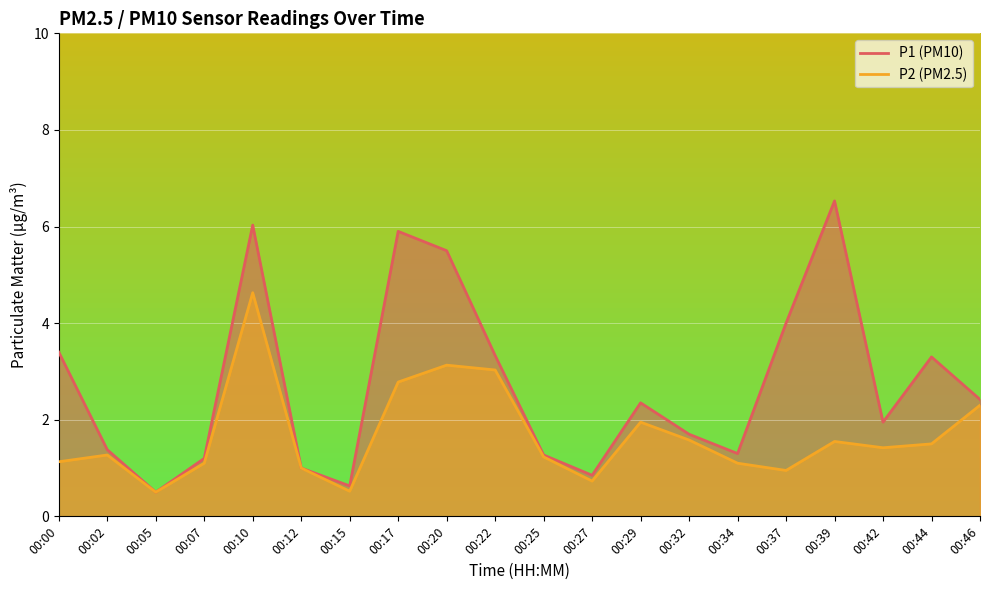

What is the value of the P2 point at the 18th from the left?

1.4